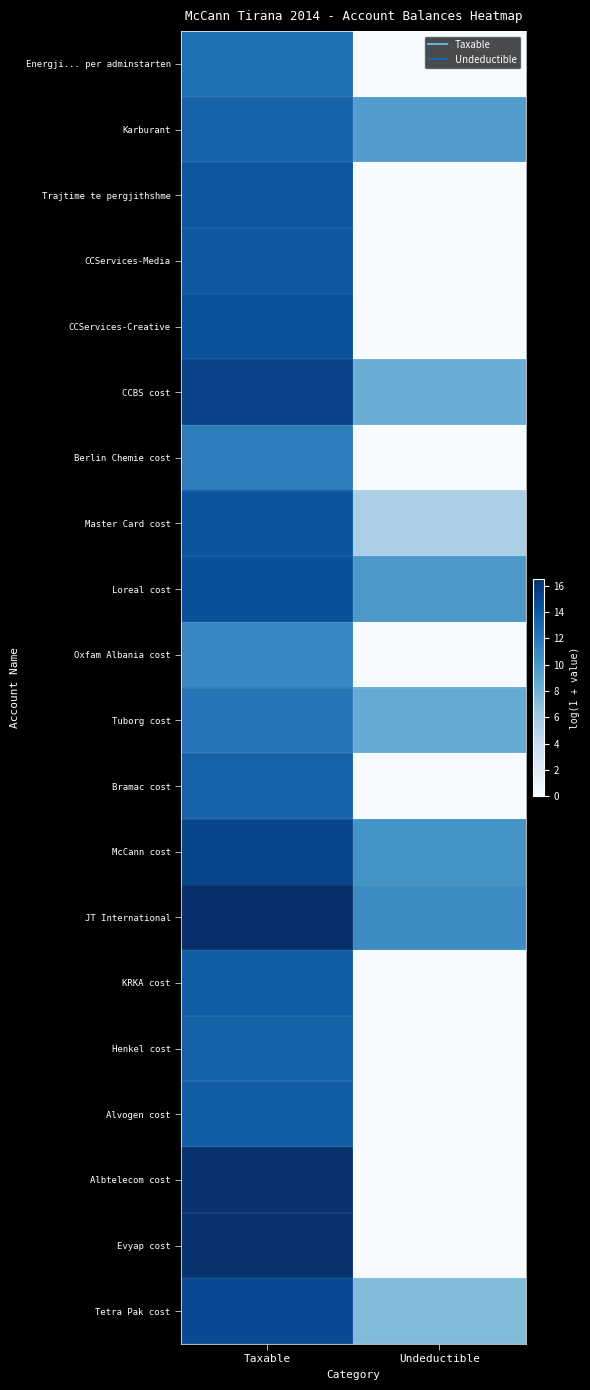

How many distinct data groups are displayed?

20